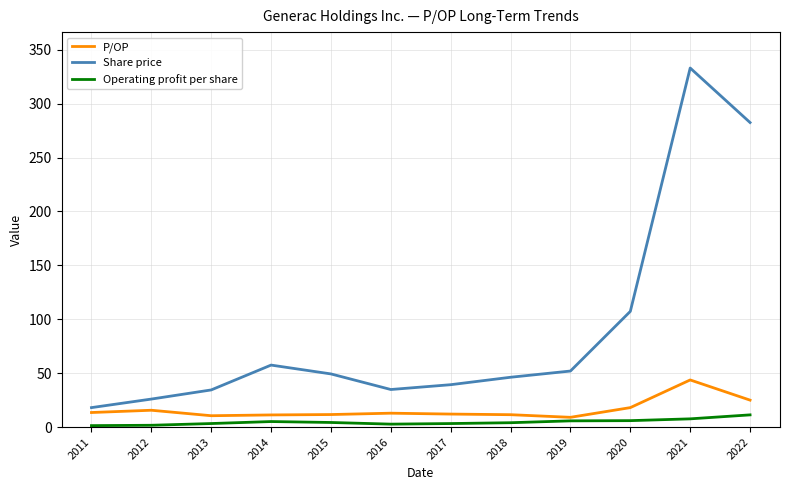

True or false: Share price has a value of 18.0 at 2011.

True